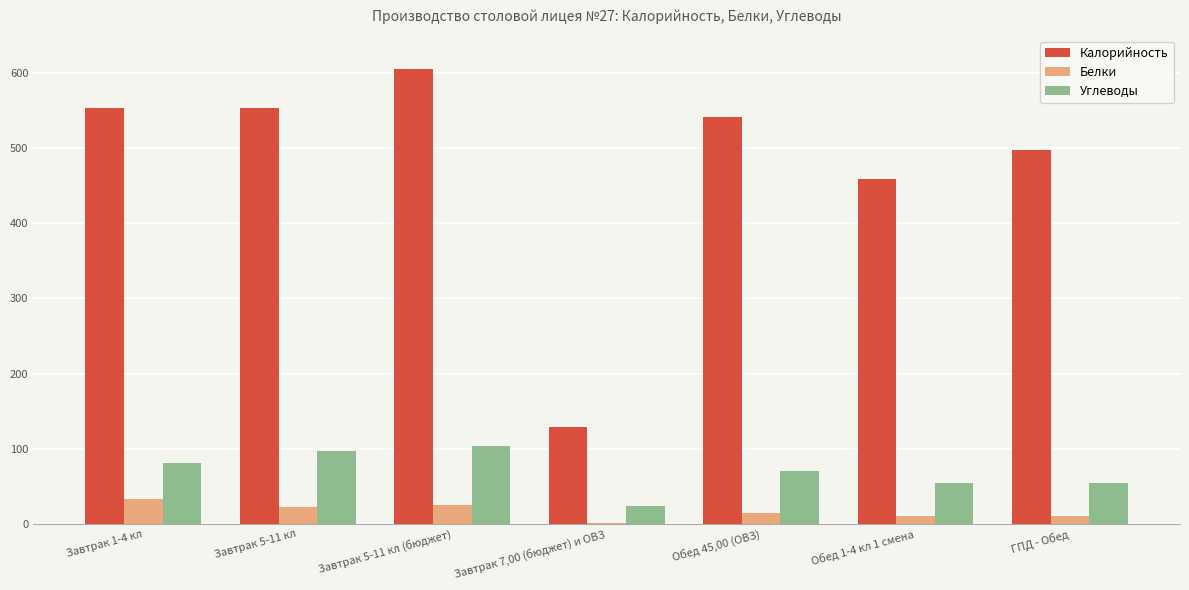

What is the difference between the Калорийность values at Завтрак 5-11 кл (бюджет) and Завтрак 1-4 кл?

51